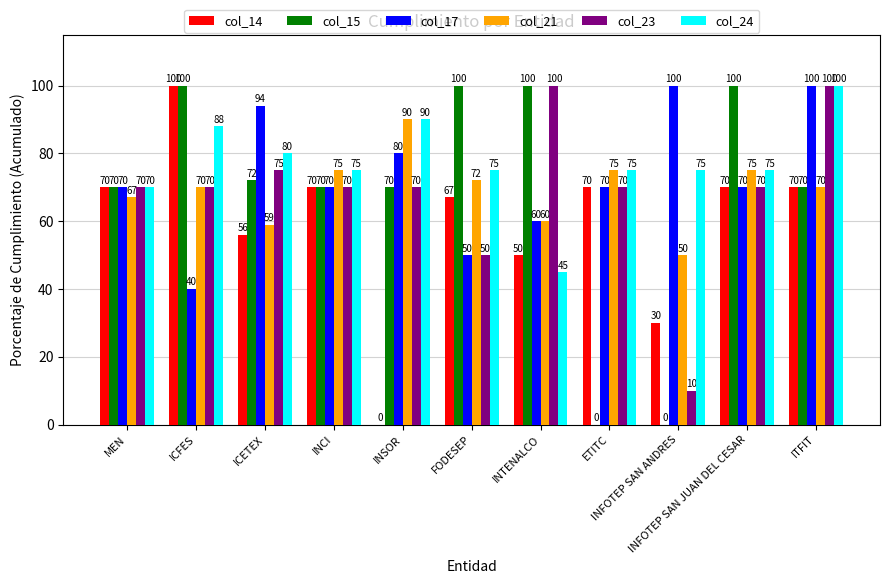

Which series has the largest total across all categories?

col_24